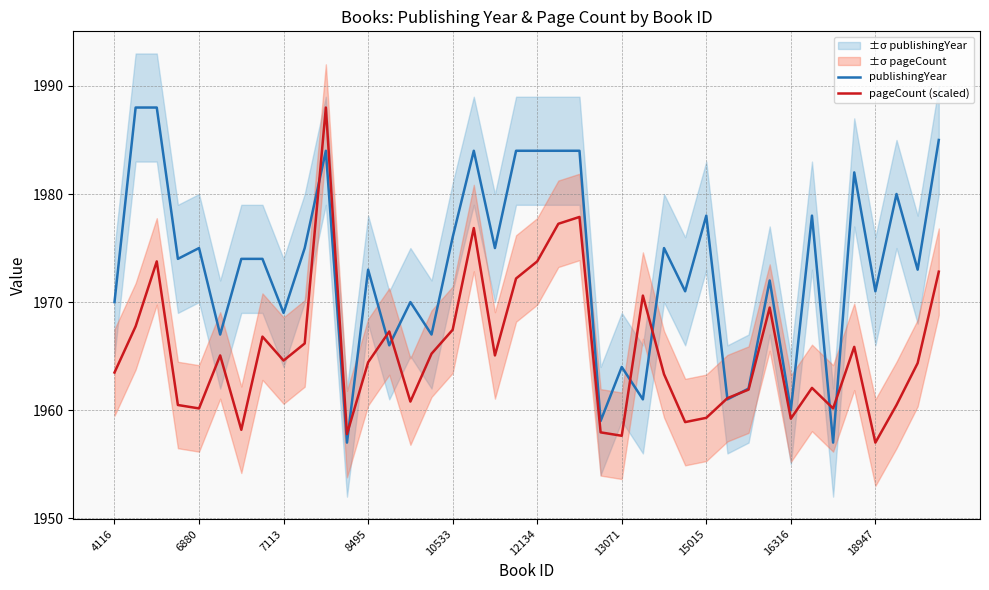

Does the chart display data point markers on the line(s)?

No